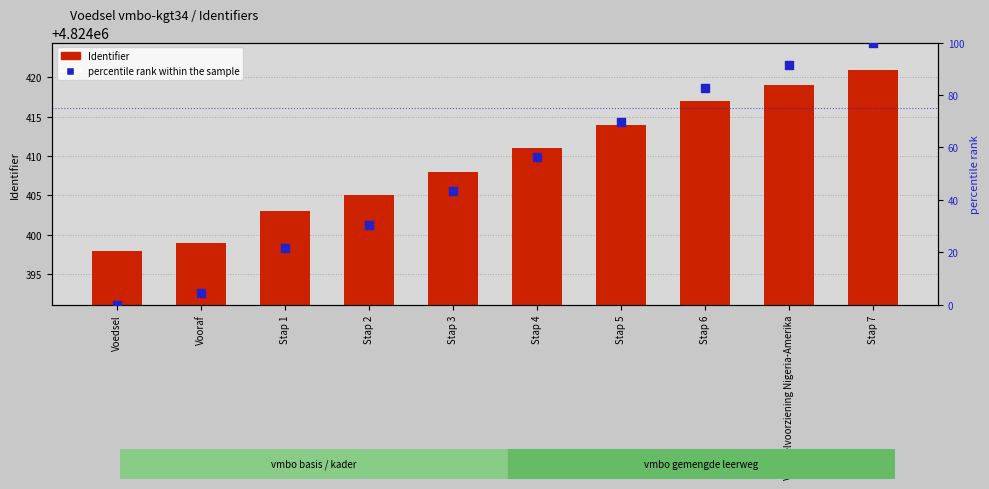

Is the value of percentile rank within the sample at Stap 4 greater than the value of Identifier (raw) at Voedsel?

No